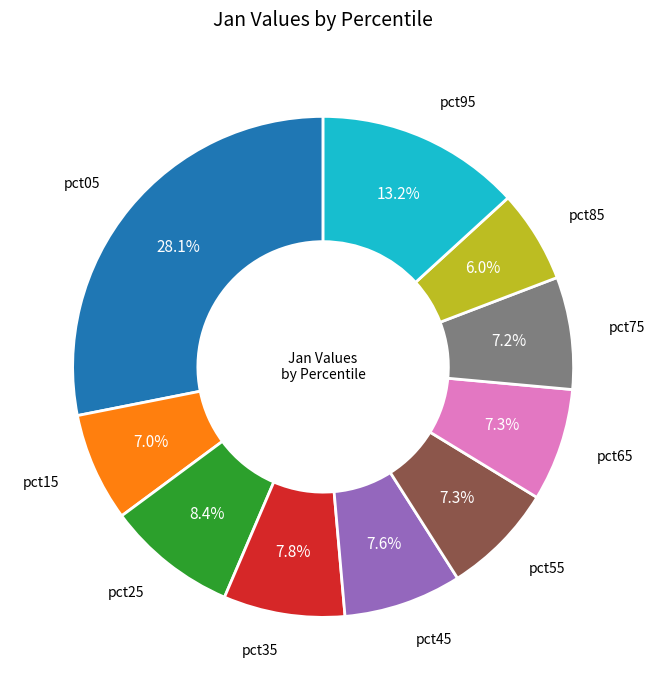

Is there a majority slice in this chart?

No